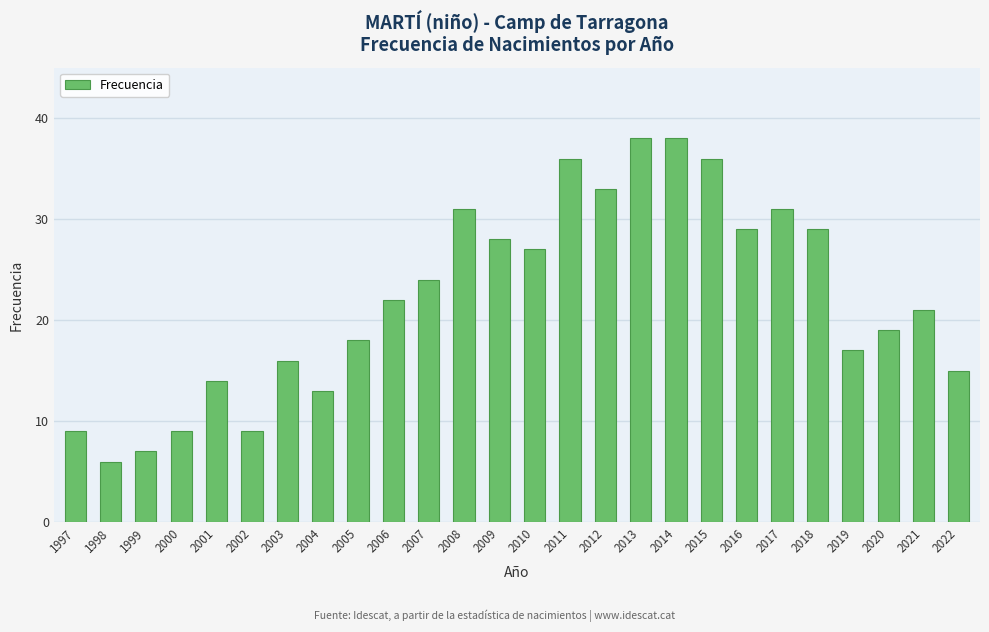

What is the sum of all values?

575